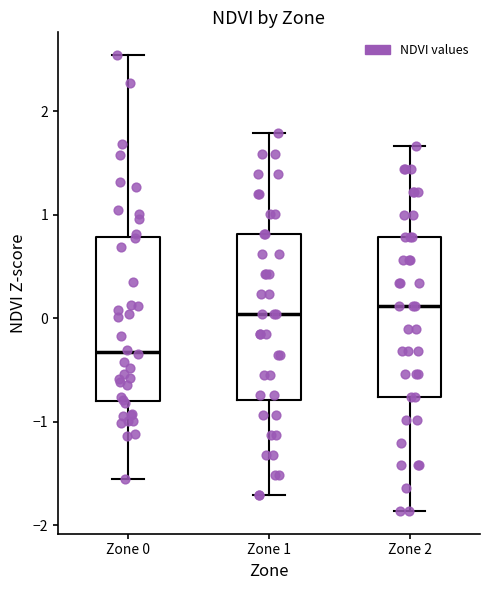

Reading left to right, read every box against the y-axis: the position of its median line, the range the box covers, and the ends of its whiskers. The values are not printed on the chart, so give them approximately, as read against the axis.

Zone 0: median -0.3, box -0.8 to 0.8, whiskers -1.6 to 2.5
Zone 1: median 0.0, box -0.8 to 0.8, whiskers -1.7 to 1.8
Zone 2: median 0.1, box -0.8 to 0.8, whiskers -1.9 to 1.7